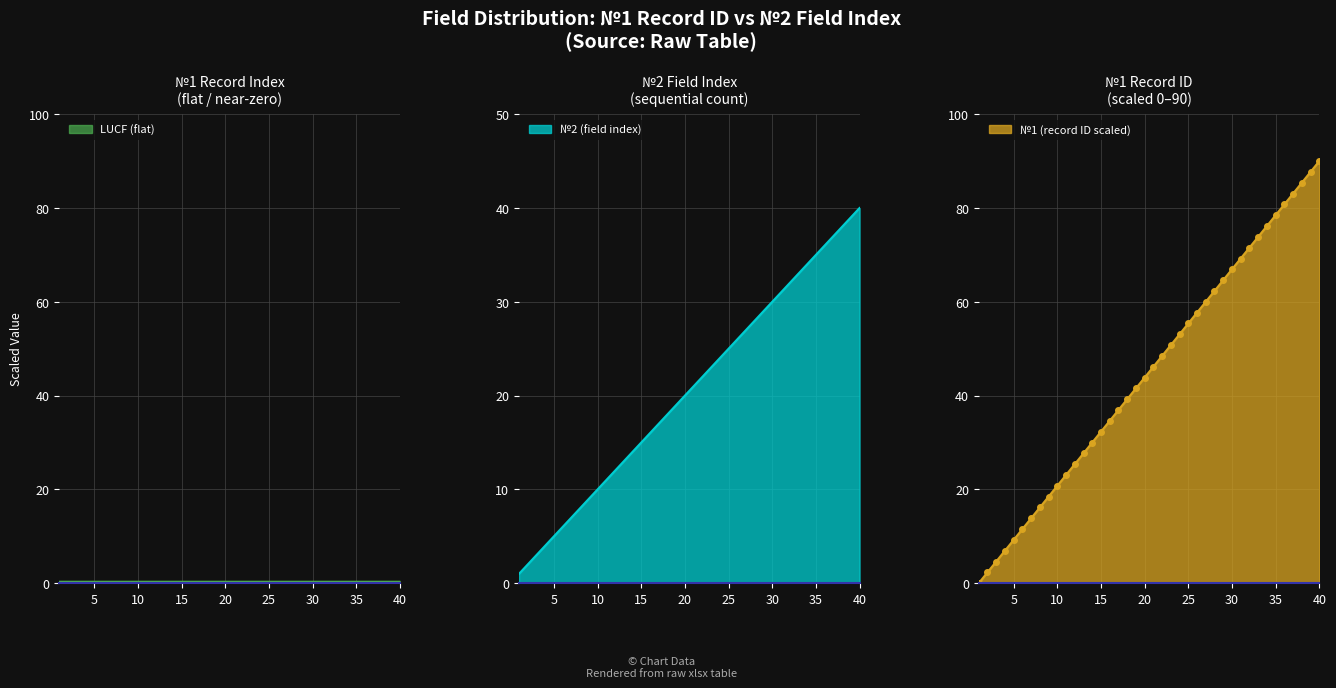

True or false: №1 values has a value of 36.0 at 27.

False